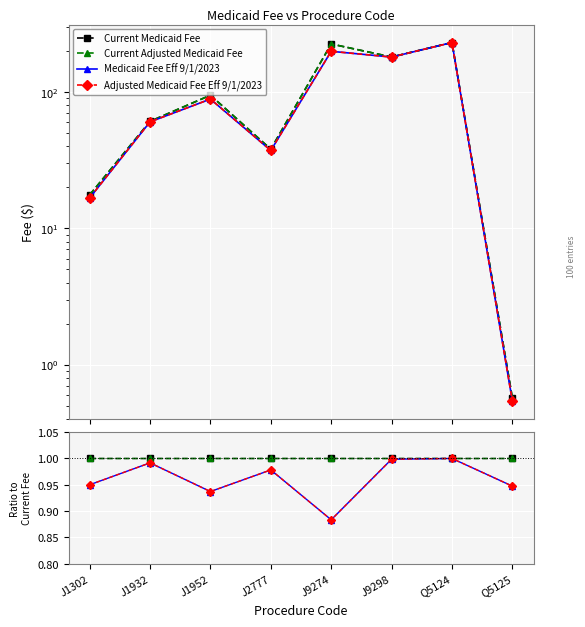

What value does the Medicaid Fee Eff 9/1/2023 series have at Q5124?

1.0